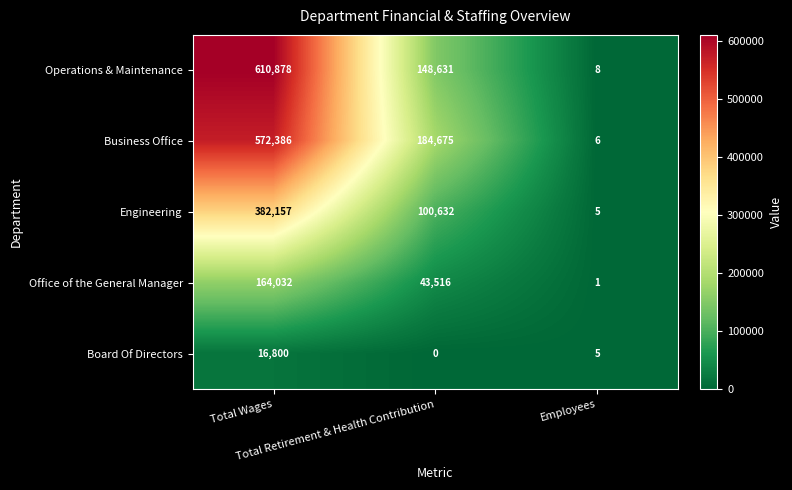

What is the spread (max minus min) of values at Employees?

7